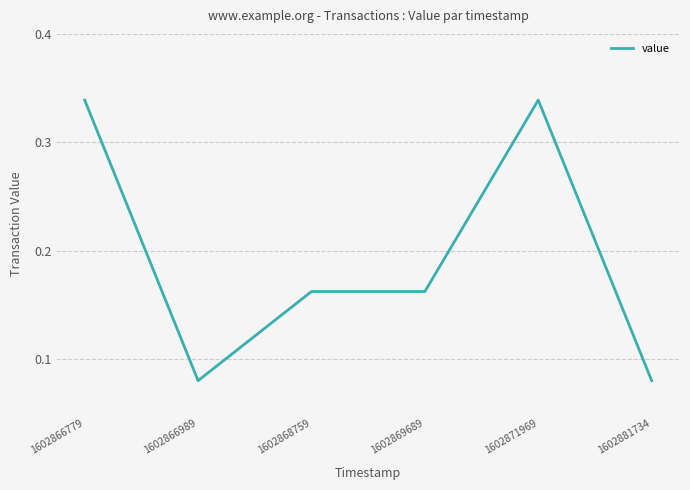

What is the sum of the values at 1602866779 and 1602881734?

0.4